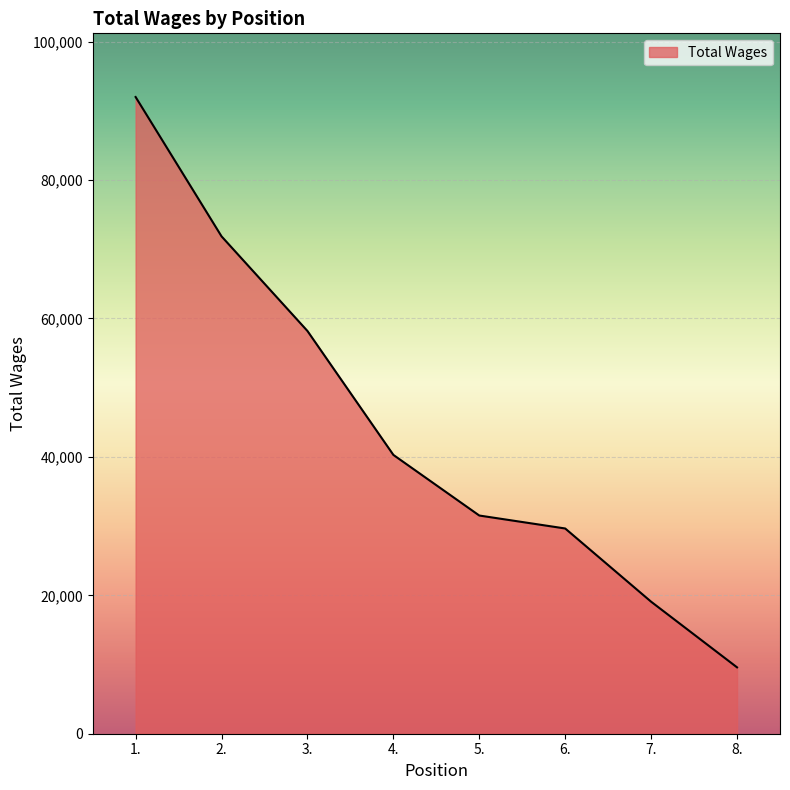

Does the chart display data point markers on the line(s)?

No